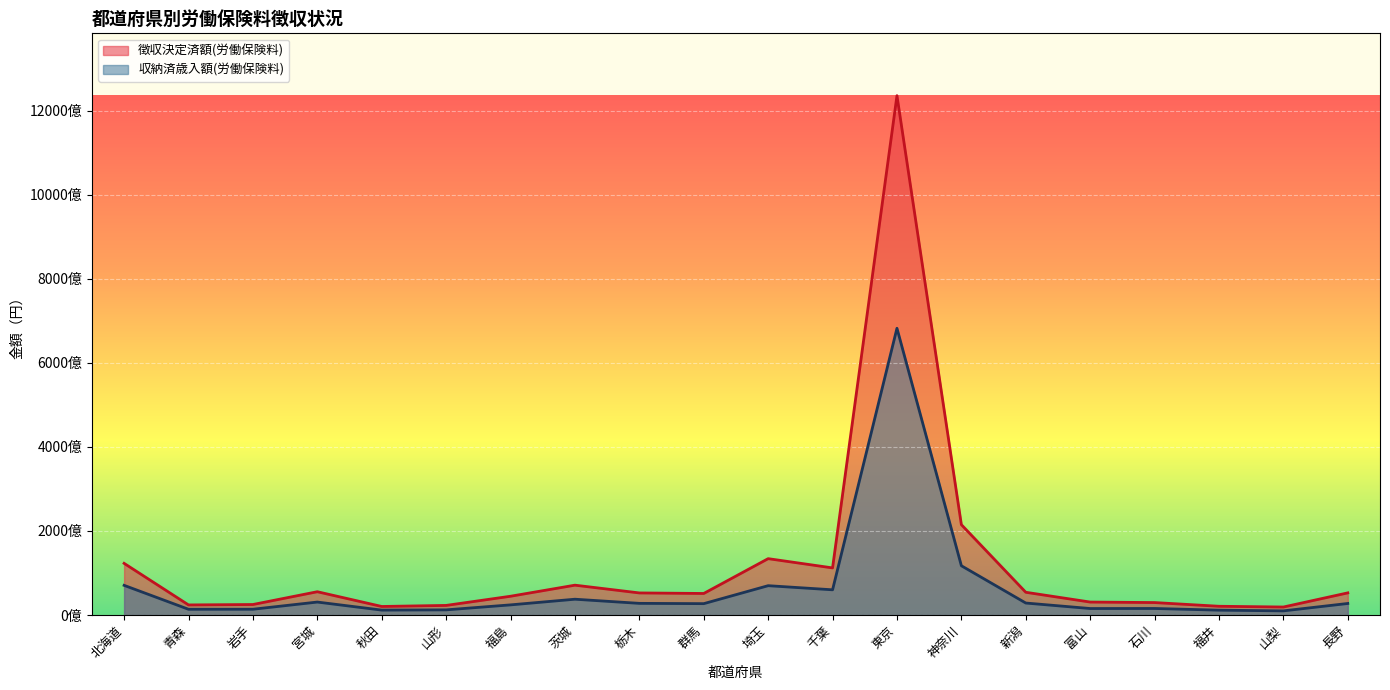

What is the value of the 収納済歳入額(労働保険料) point at the 2nd from the left?

13671525108